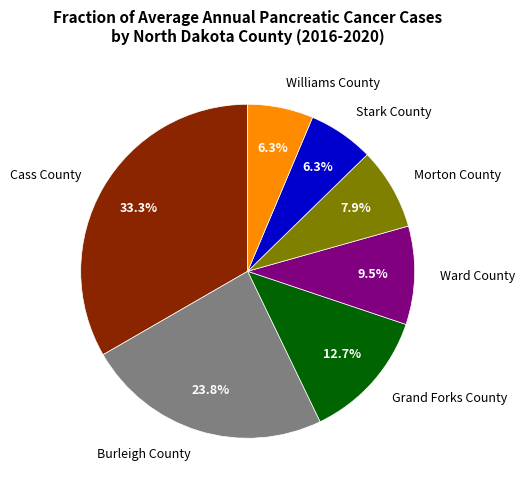

Is it true that Morton County is 8% of the pie?

True